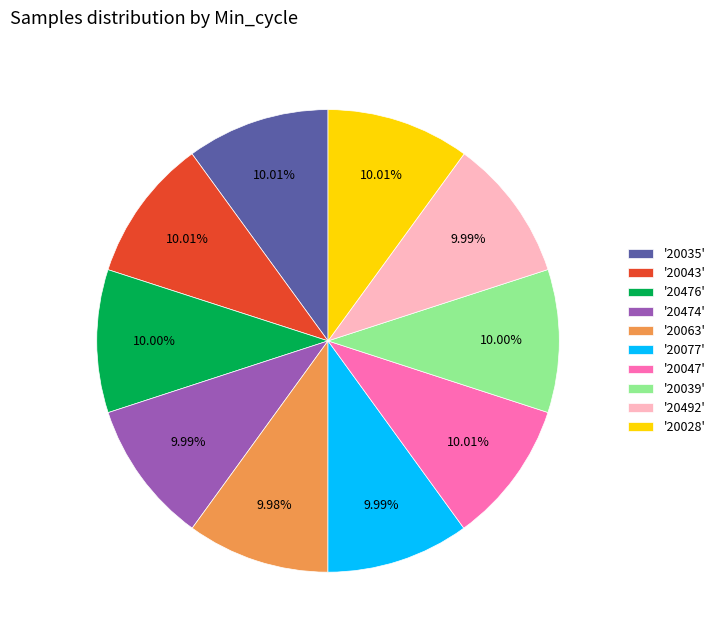

Is there any slice that represents more than half of the pie?

No